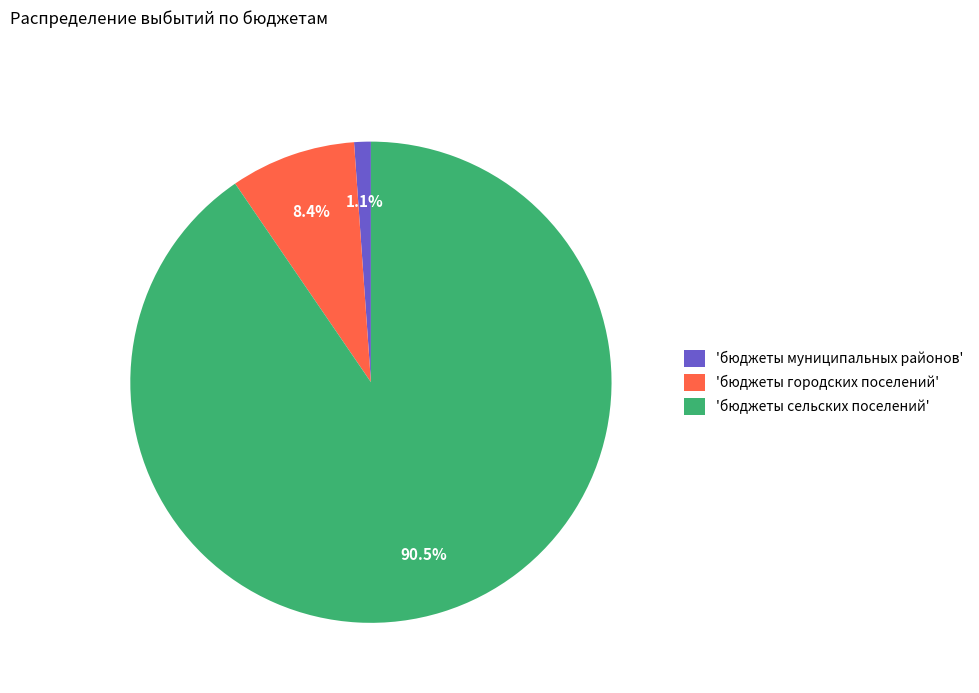

To the nearest percent, what is the difference between the largest and smallest slice percentages?

89%